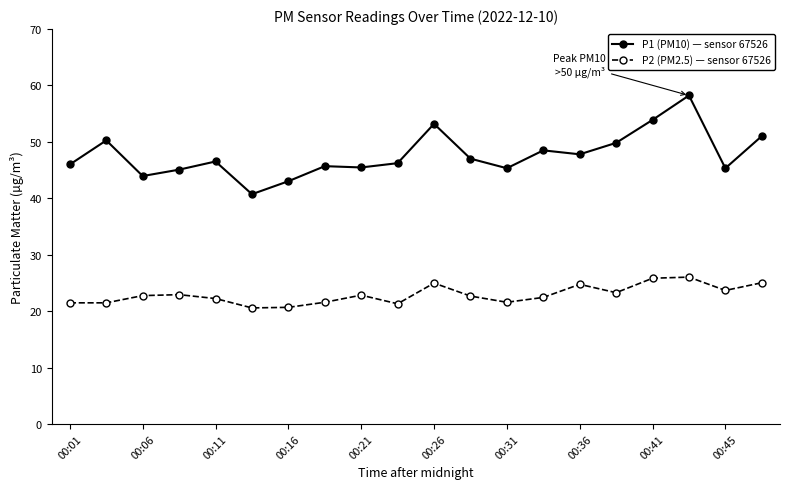

List the series in order of their peak value, lowest first.

P2 (PM2.5) — sensor 67526, P1 (PM10) — sensor 67526